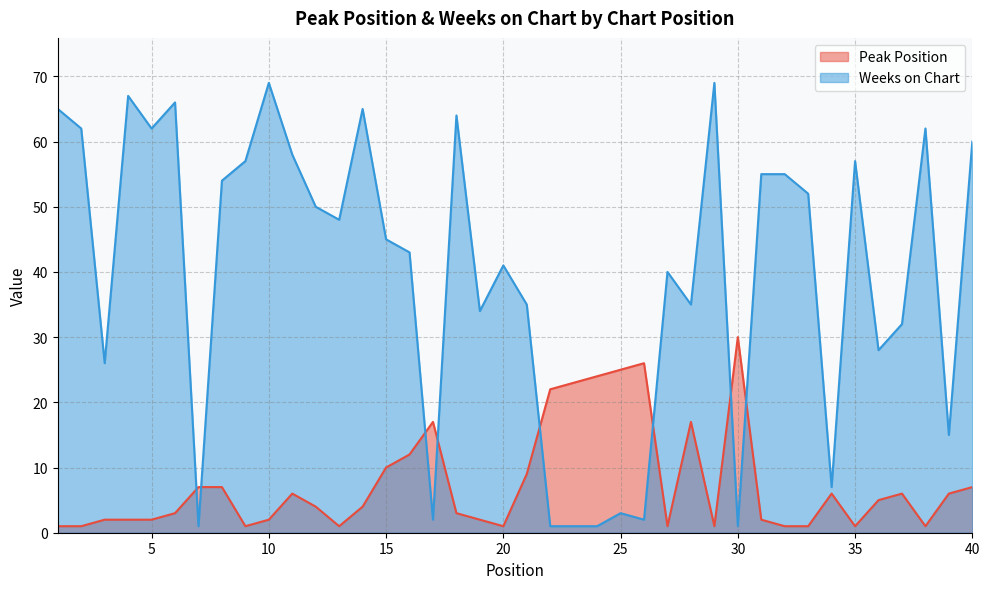

Is it true that Weeks on Chart equals 7 at 34?

True